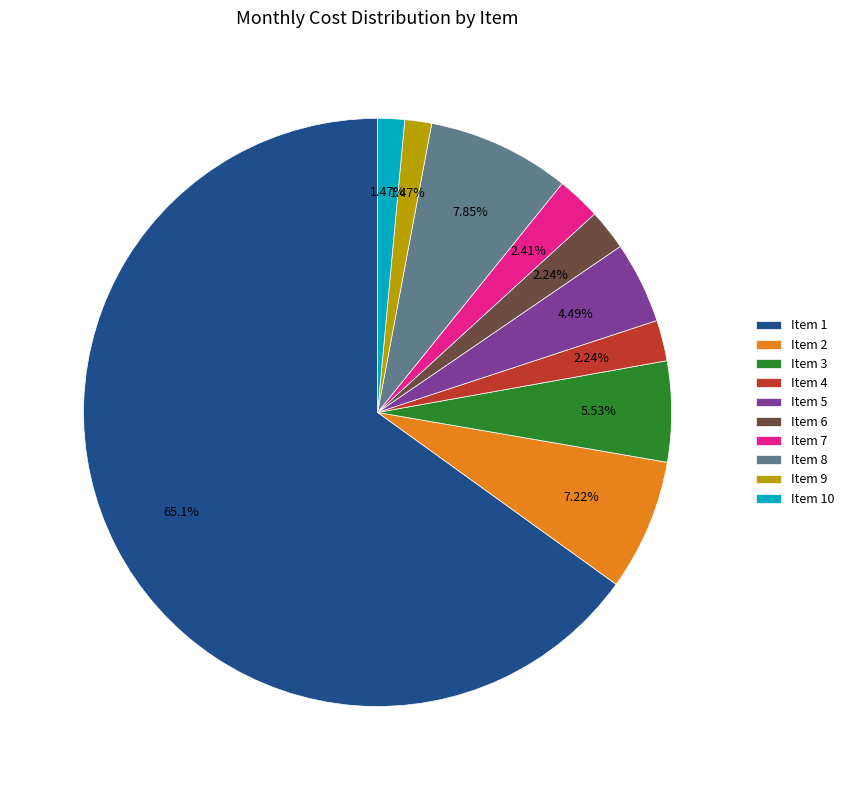

What is the largest slice in the pie chart?

Item 1